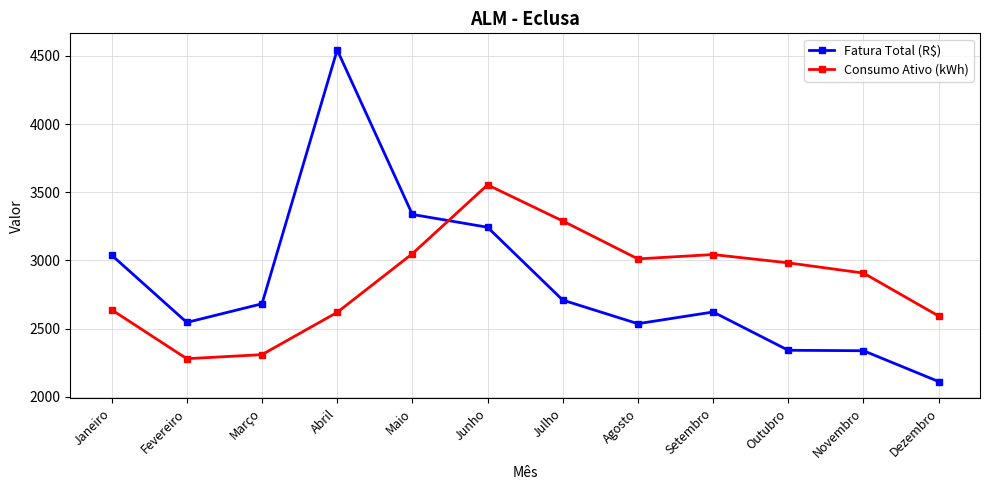

Where do Consumo Ativo (kWh) and Fatura Total (R$) first cross each other?

Maio and Junho